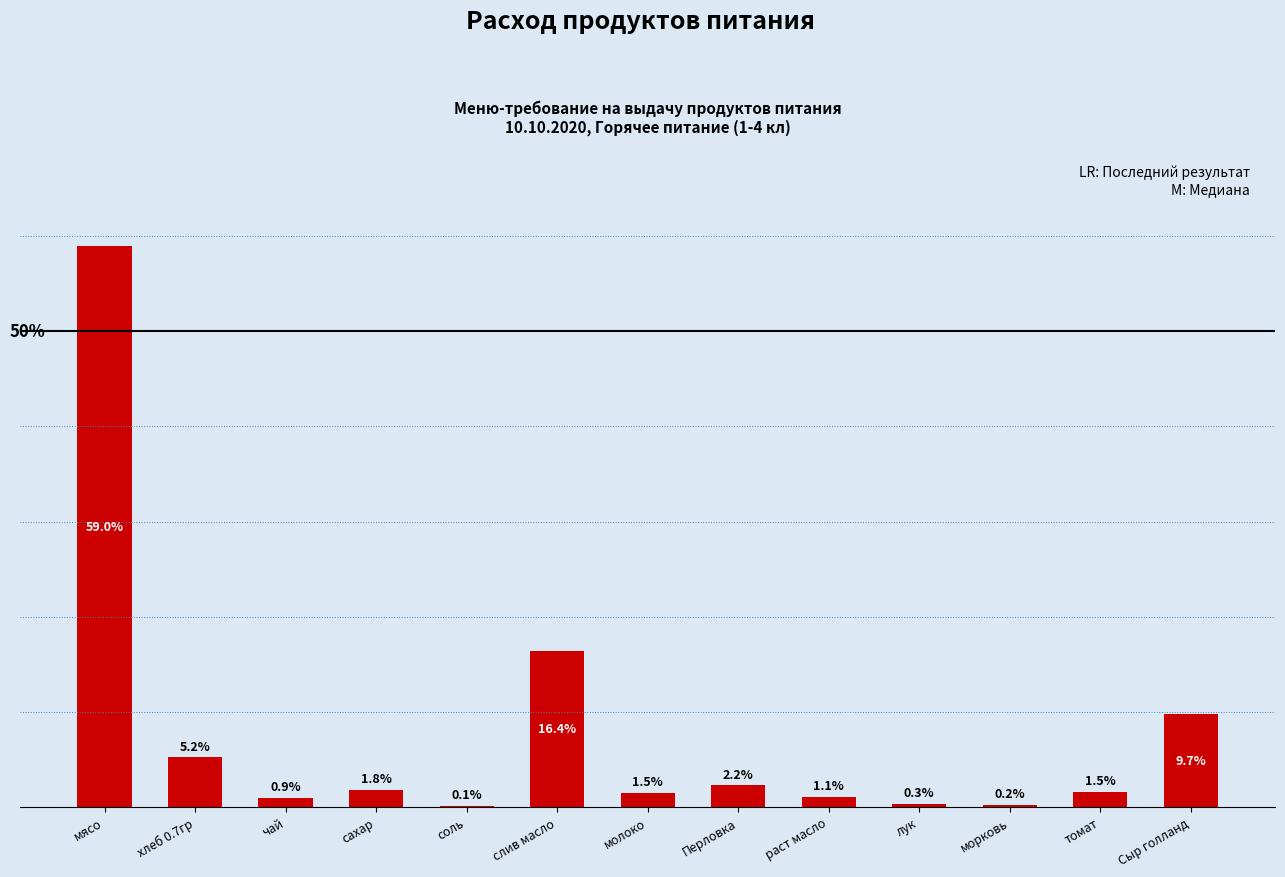

Which category has the highest value across all series?

мясо